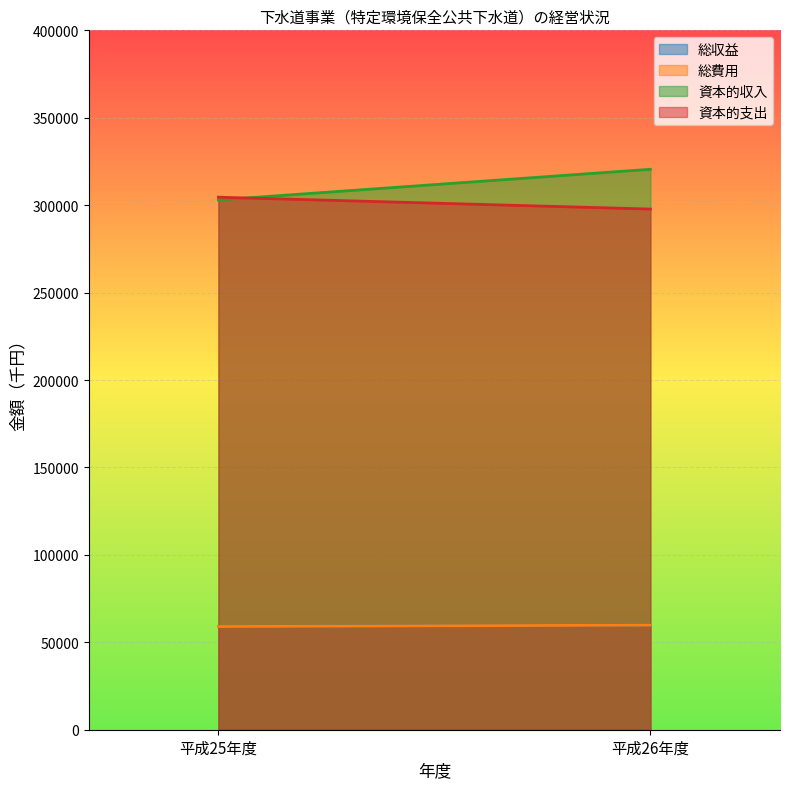

The 資本的支出 series shows 297782 at 平成26年度. True or false?

True